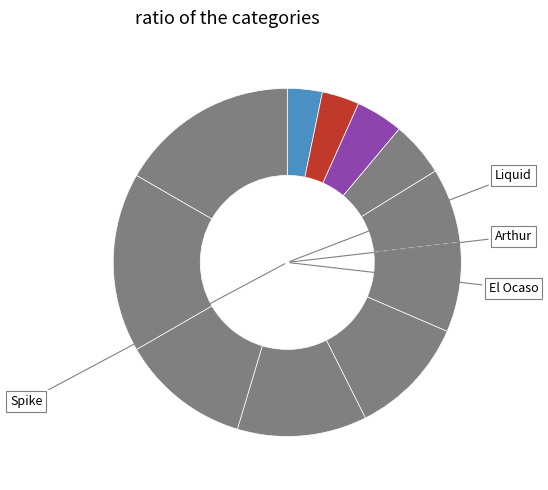

How many segments does this pie chart have?

11